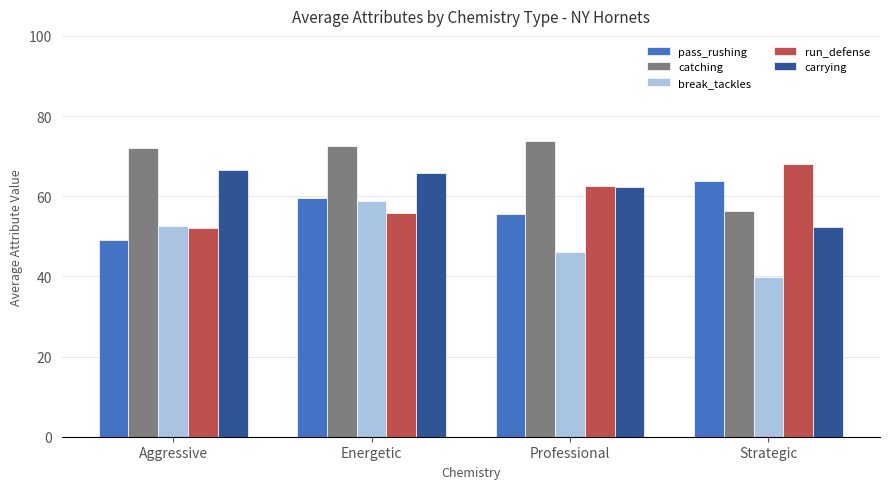

What position from the left is Strategic?

4